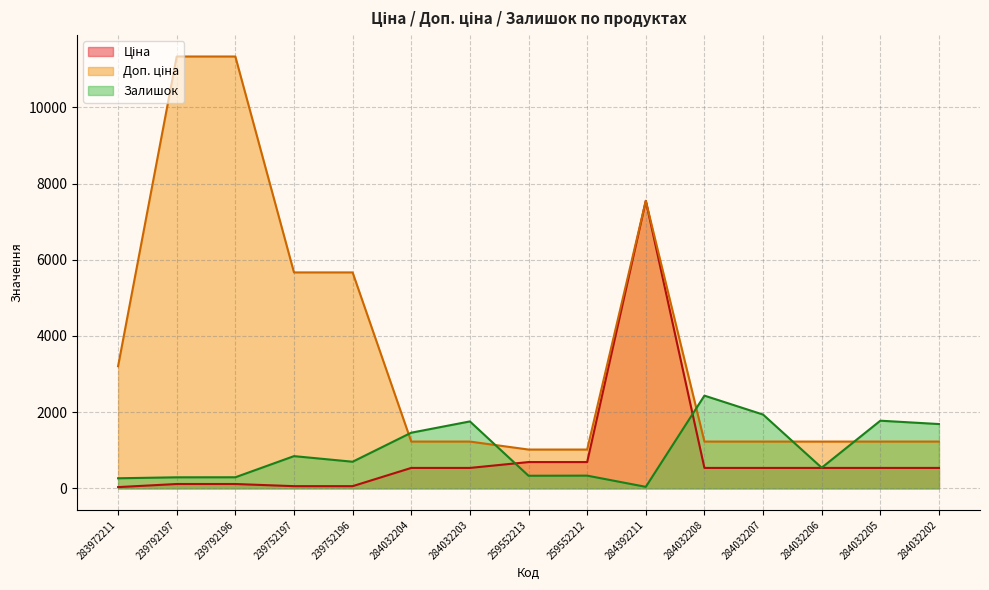

Reading left to right, extract all data points from this chart.

Ціна: 32.0	113.3	113.3	56.7	56.7	535.4	535.4	689.1	689.1	7545.9	535.4	535.4	535.4	535.4	535.4
Доп. ціна: 3205.0	11334.0	11334.0	5667.0	5667.0	1227.2	1227.2	1017.8	1017.8	7545.9	1227.2	1227.2	1227.2	1227.2	1227.2
Залишок: 264.0	289.0	290.0	845.0	698.0	1460.0	1756.0	330.0	333.0	39.0	2433.0	1936.0	541.0	1775.0	1687.0